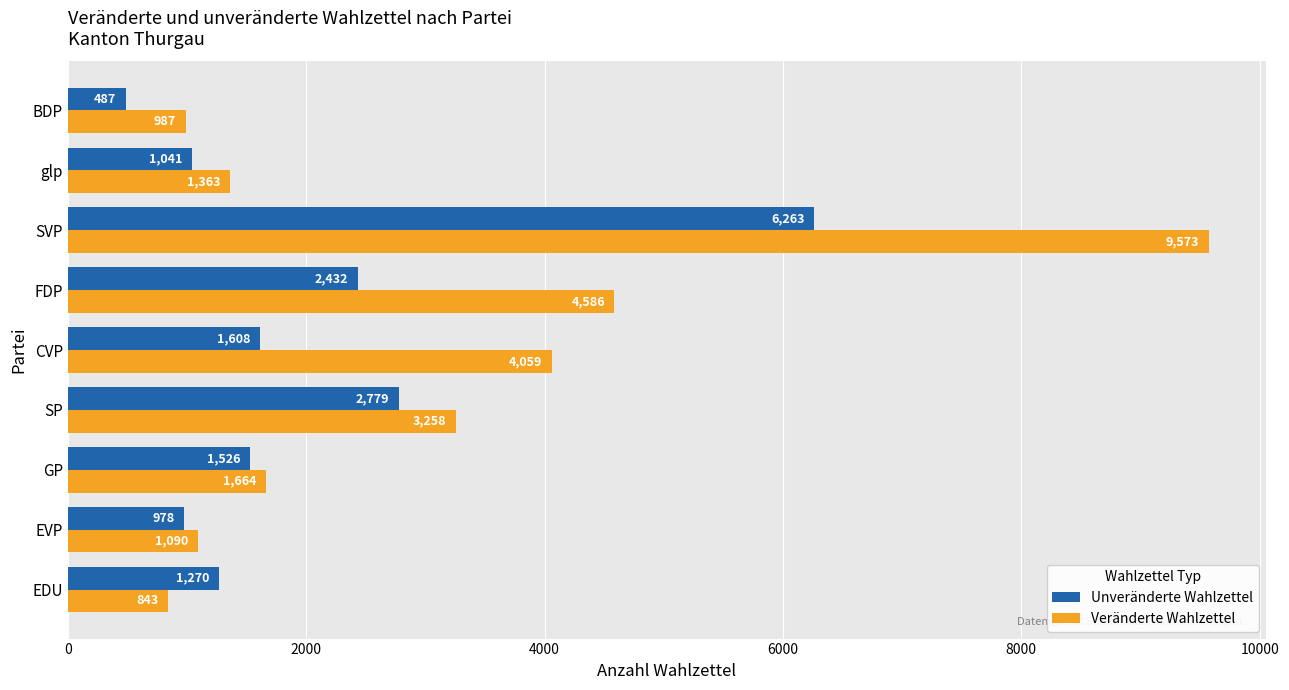

The value of Unveränderte Wahlzettel at GP is 460. True or false?

False